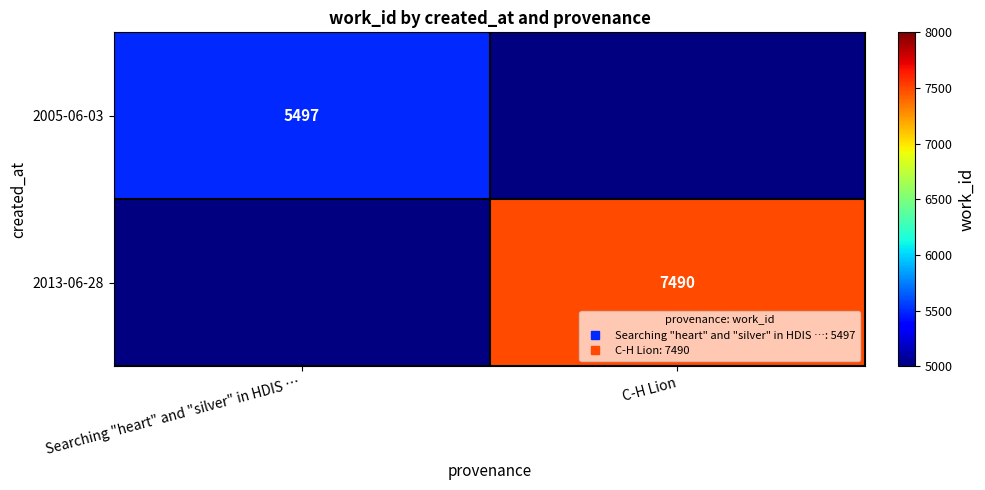

What is the minimum value shown in the chart?

5497.0